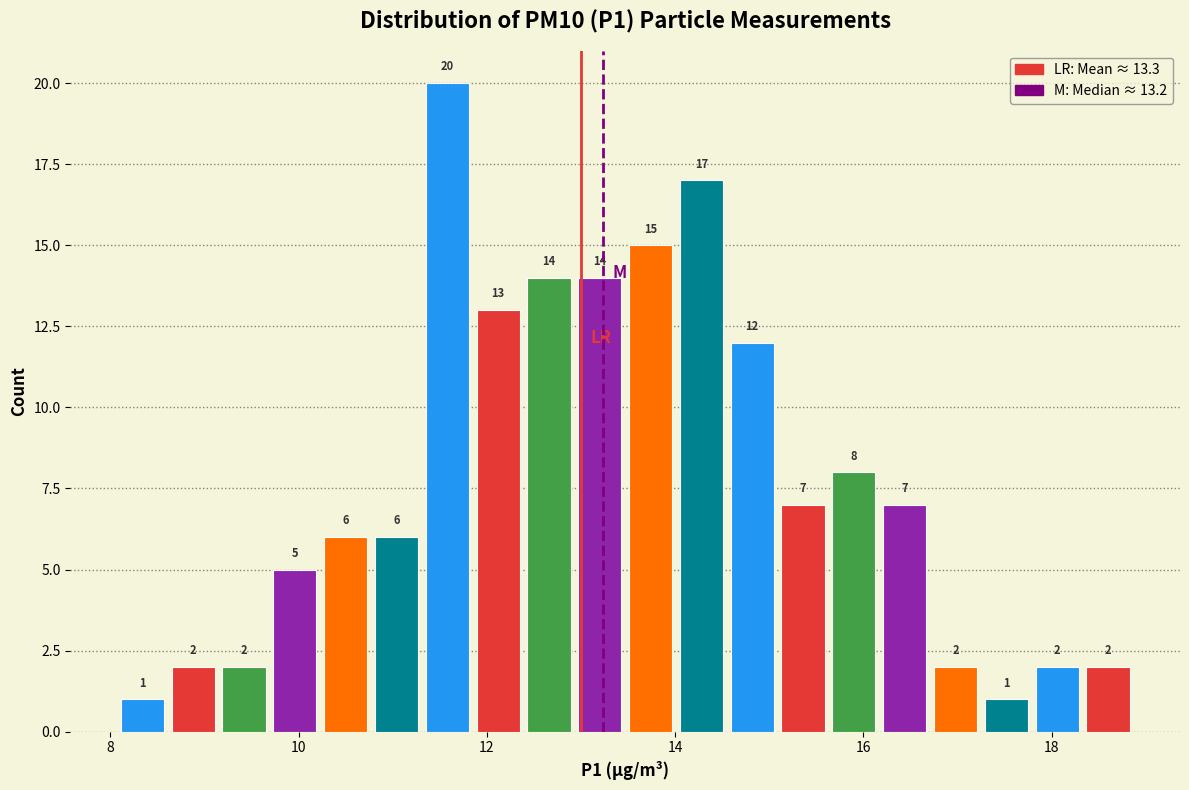

Read against the x-axis, roughly where is the centre of the tallest bar?

11.6